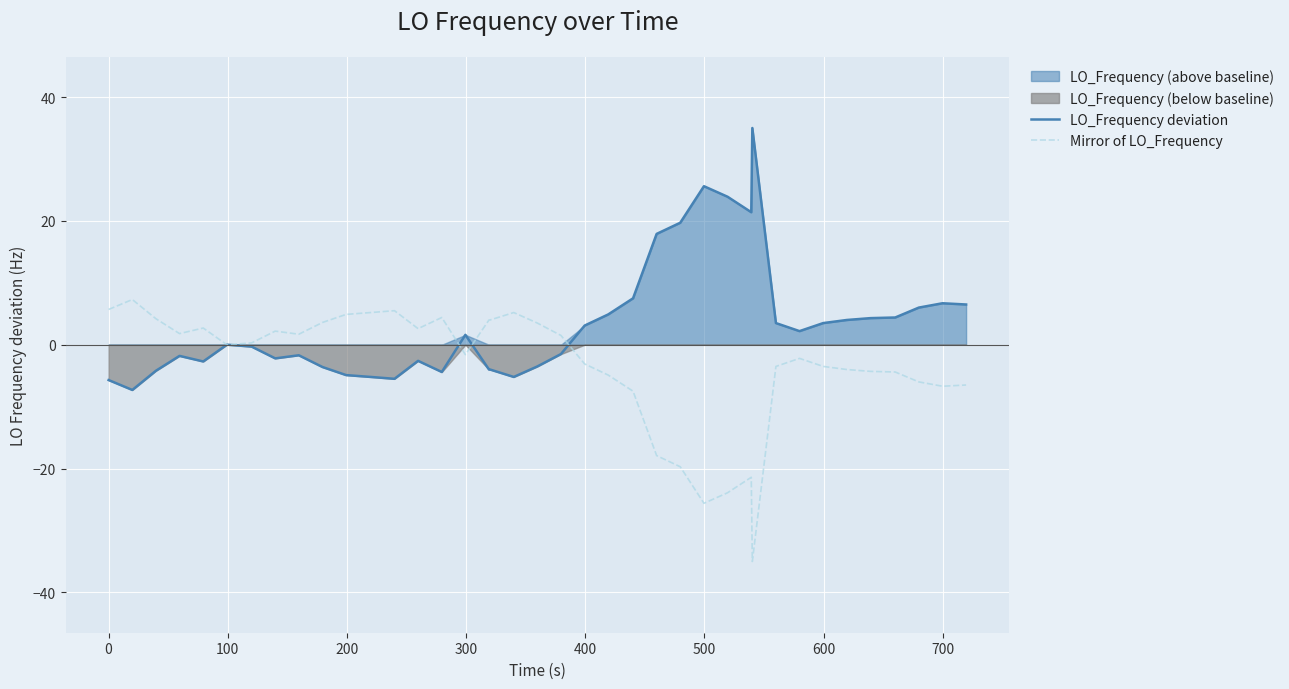

What is the highest value of the LO_Frequency deviation series?

35.0